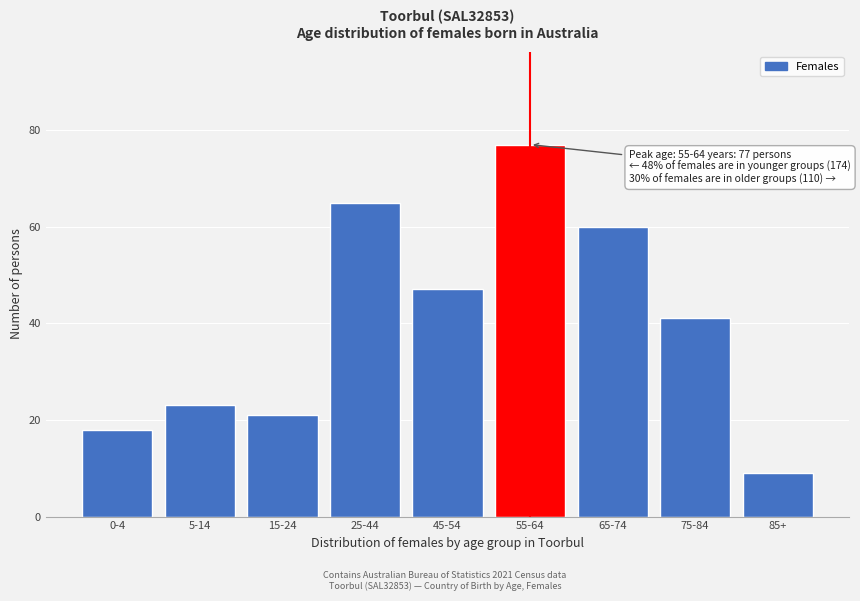

Reading left to right, extract all data points from this chart.

0-4=18	5-14=23	15-24=21	25-44=65	45-54=47	55-64=77	65-74=60	75-84=41	85+=9